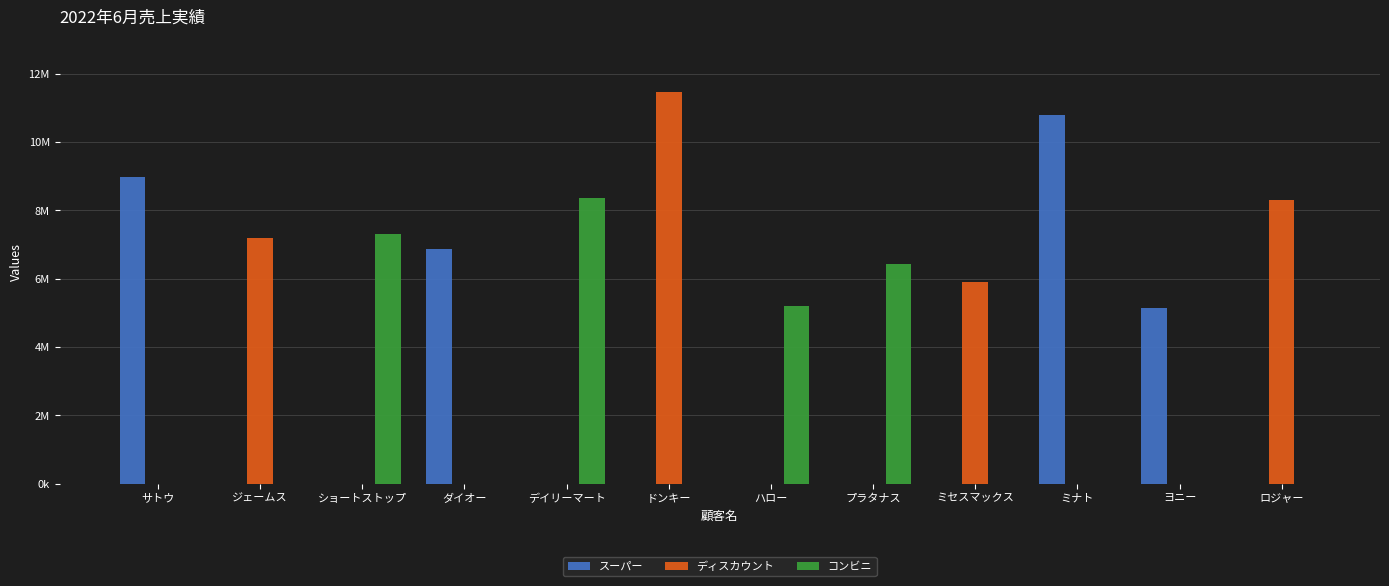

Reading left to right, what are all the values shown in this chart?

スーパー: サトウ=8991600	ジェームス=0	ショートストップ=0	ダイオー=6860700	デイリーマート=0	ドンキー=0	ハロー=0	プラタナス=0	ミセスマックス=0	ミナト=10795800	ヨニー=5156700	ロジャー=0
ディスカウント: サトウ=0	ジェームス=7197300	ショートストップ=0	ダイオー=0	デイリーマート=0	ドンキー=11463000	ハロー=0	プラタナス=0	ミセスマックス=5902680	ミナト=0	ヨニー=0	ロジャー=8316600
コンビニ: サトウ=0	ジェームス=0	ショートストップ=7317600	ダイオー=0	デイリーマート=8365500	ドンキー=0	ハロー=5212500	プラタナス=6434700	ミセスマックス=0	ミナト=0	ヨニー=0	ロジャー=0